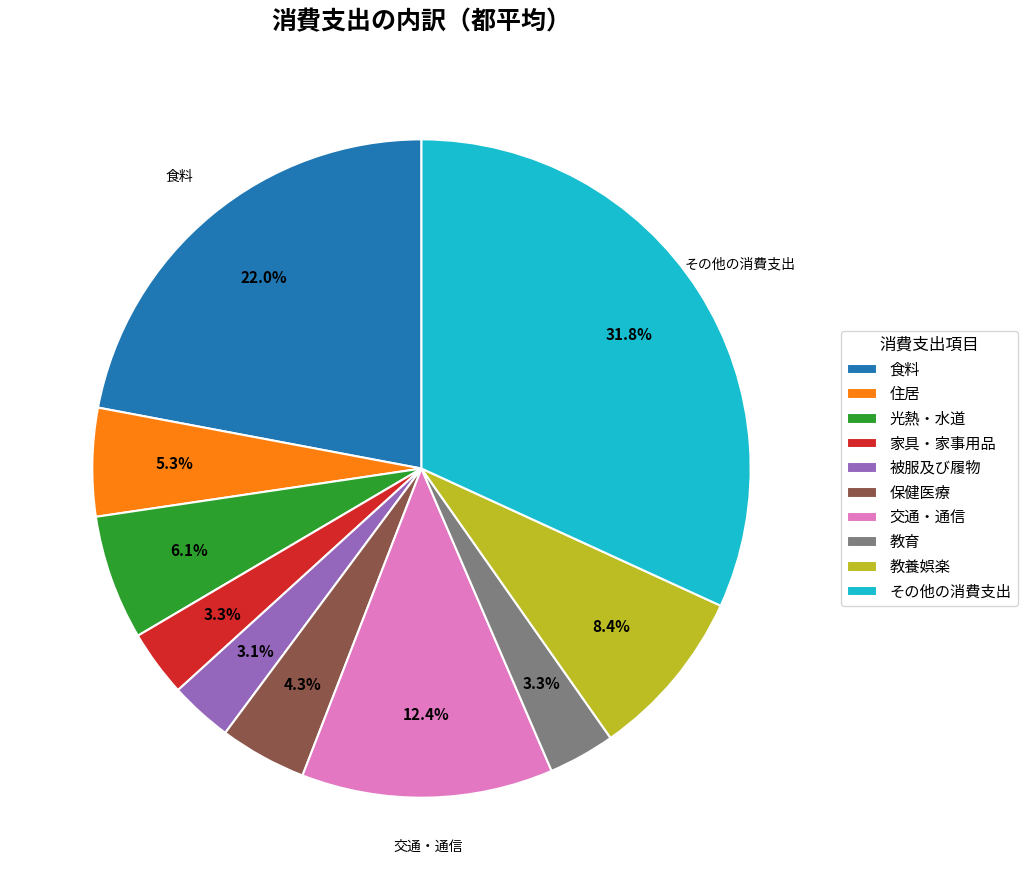

Between 住居 and 光熱・水道, which is larger?

光熱・水道